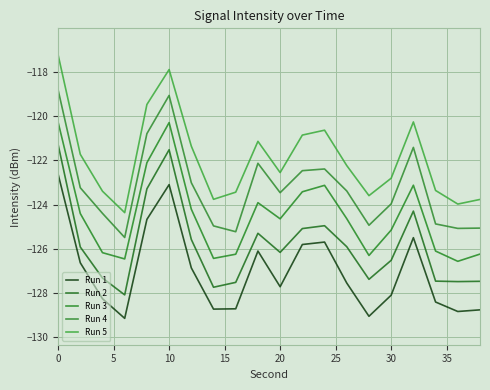

Does the chart display data point markers on the line(s)?

No